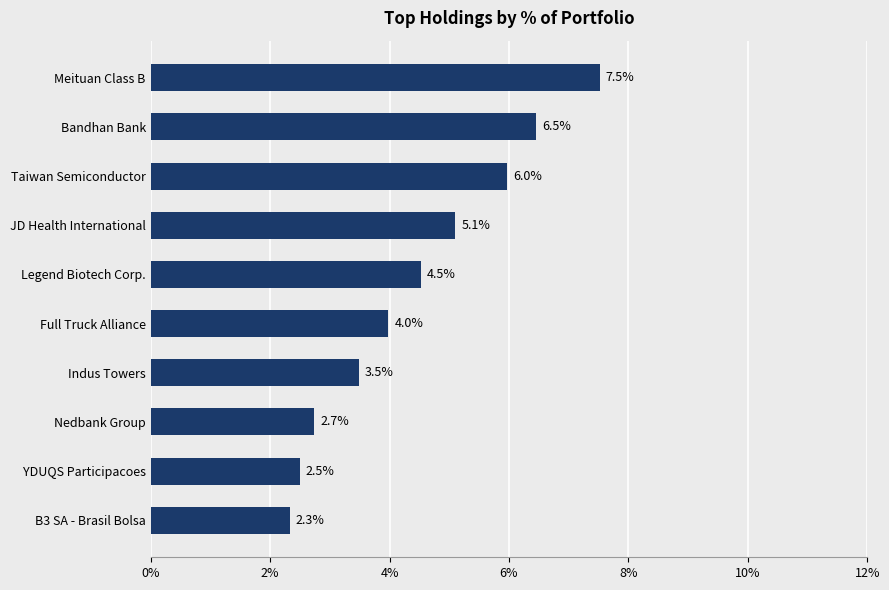

Does the chart contain any negative values?

No